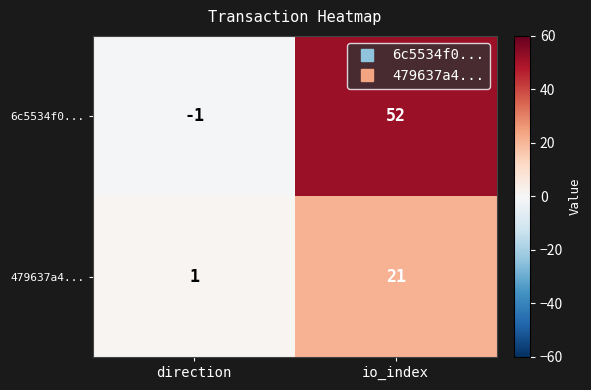

At io_index, list the series in order from largest to smallest.

6c5534f0..., 479637a4...